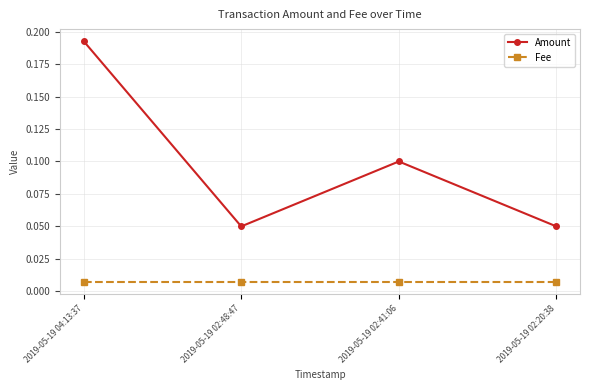

At 2019-05-19 02:20:38, list the series in order from largest to smallest.

Amount, Fee